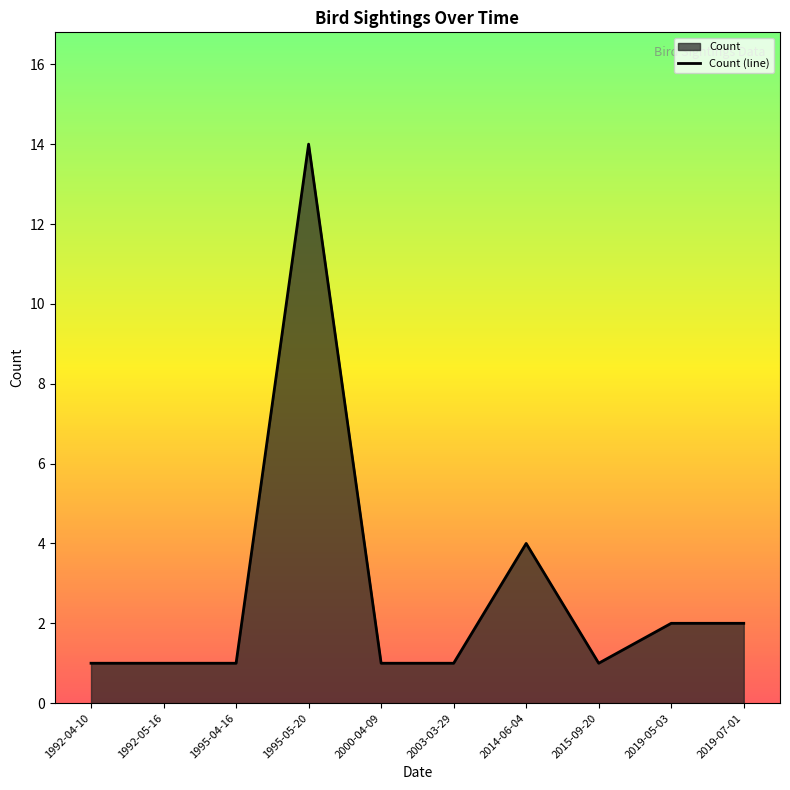

Does the chart display data point markers on the line(s)?

No